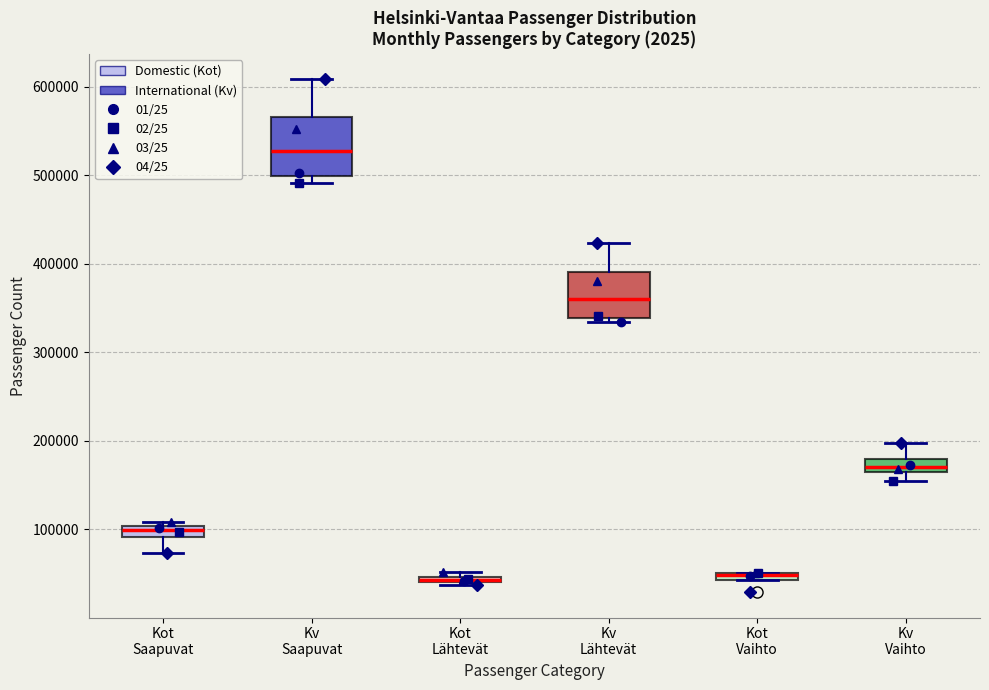

Where is the lower edge of the box for Kot Lähtevät on the y-axis? The values are not printed on the chart, so give them approximately, as read against the axis.

40000